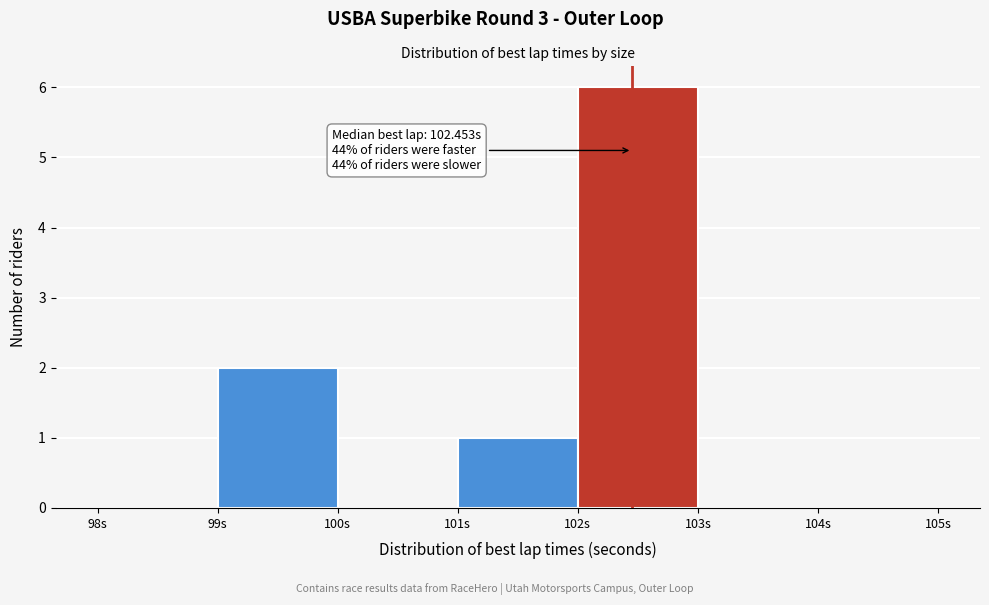

Which range on the x-axis has the tallest bar?

102 to 103